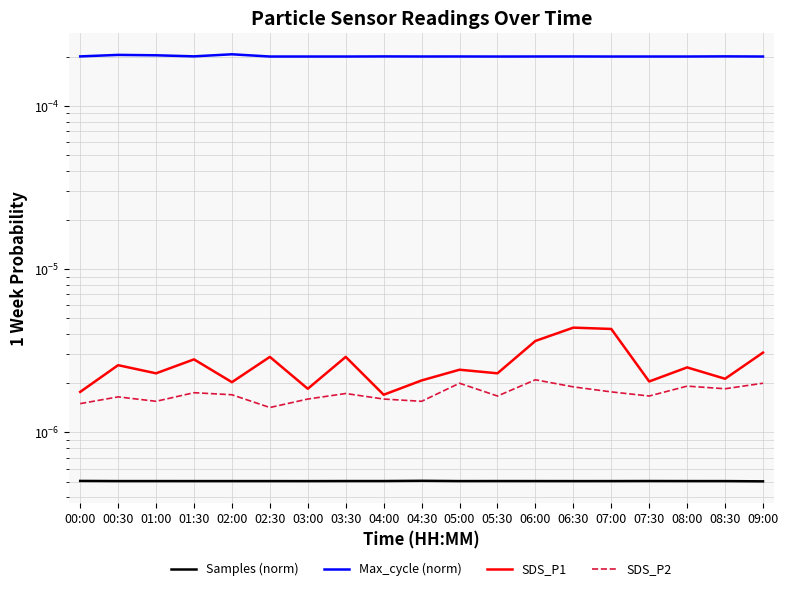

Reading left to right, transcribe all the data shown in this chart.

Samples (norm): 0.0	0.0	0.0	0.0	0.0	0.0	0.0	0.0	0.0	0.0	0.0	0.0	0.0	0.0	0.0	0.0	0.0	0.0	0.0
Max_cycle (norm): 0.0	0.0	0.0	0.0	0.0	0.0	0.0	0.0	0.0	0.0	0.0	0.0	0.0	0.0	0.0	0.0	0.0	0.0	0.0
SDS_P1: 0.0	0.0	0.0	0.0	0.0	0.0	0.0	0.0	0.0	0.0	0.0	0.0	0.0	0.0	0.0	0.0	0.0	0.0	0.0
SDS_P2: 0.0	0.0	0.0	0.0	0.0	0.0	0.0	0.0	0.0	0.0	0.0	0.0	0.0	0.0	0.0	0.0	0.0	0.0	0.0